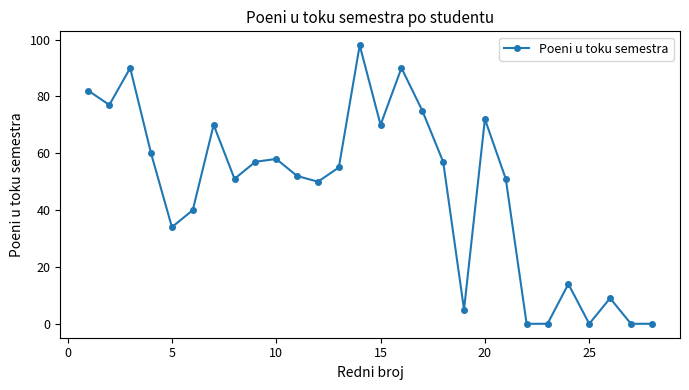

How many lines are shown in the chart?

1